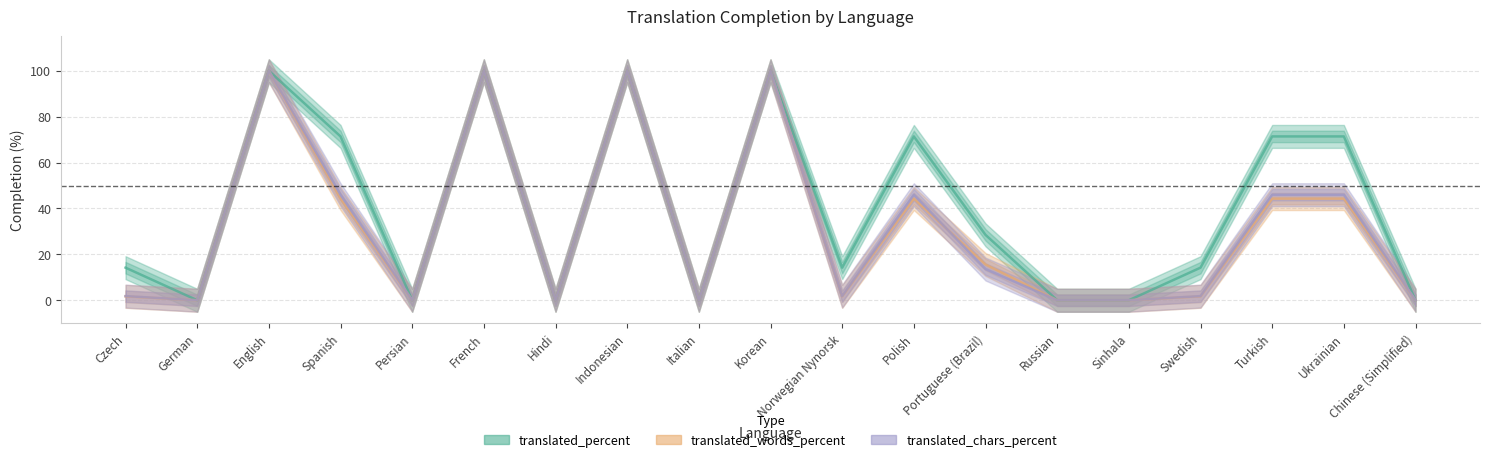

Does the chart display data point markers on the line(s)?

No